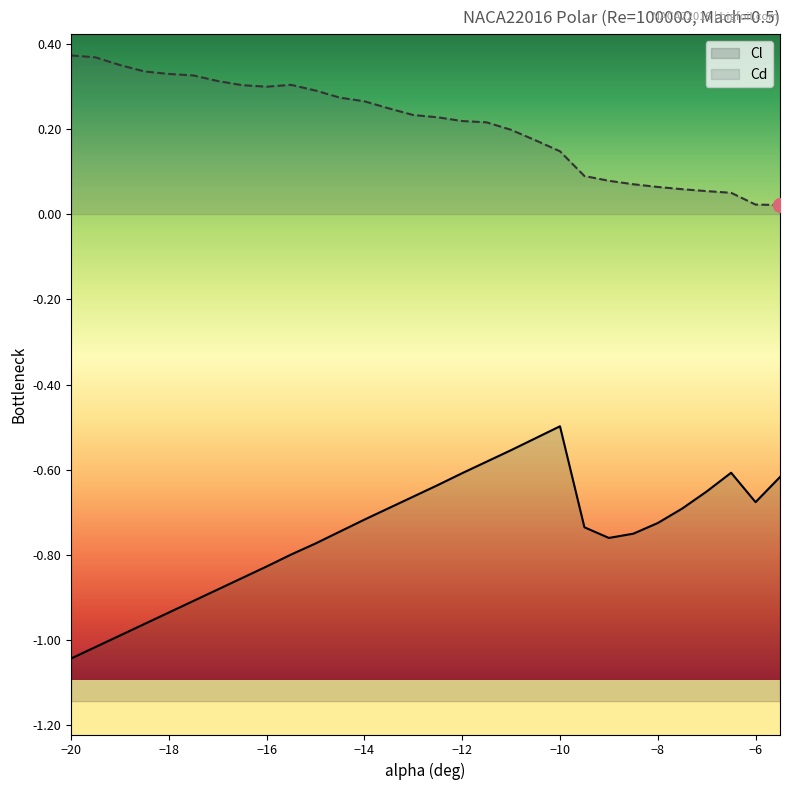

How many interior local peaks does the Cd series have?

1